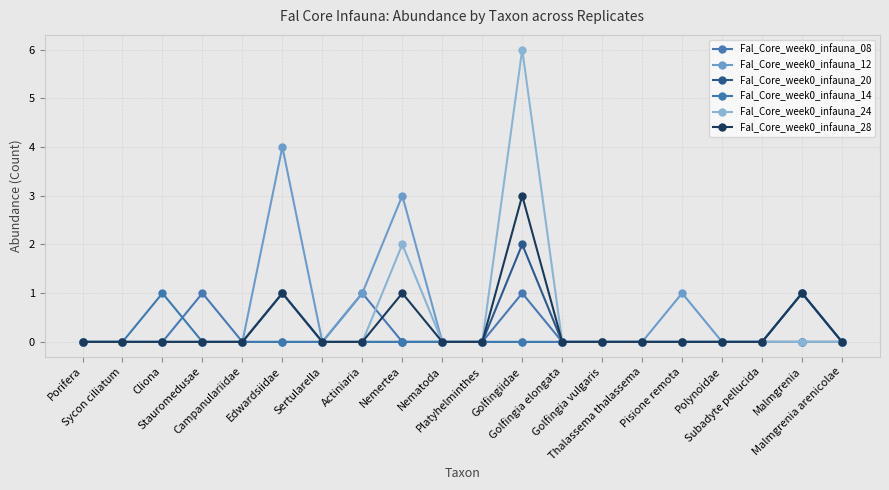

What is the sum of the Fal_Core_week0_infauna_08 values at Actiniaria and Polynoidae?

1